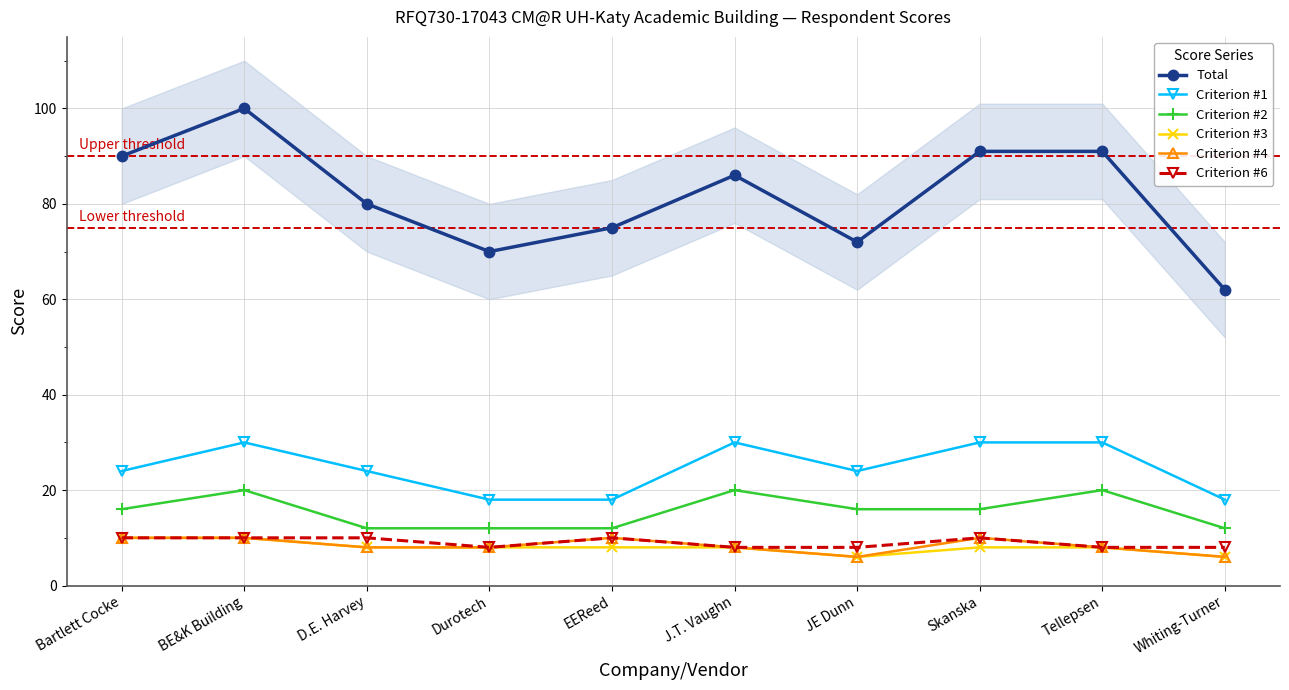

At which label does Criterion #2 reach its minimum?

D.E. Harvey